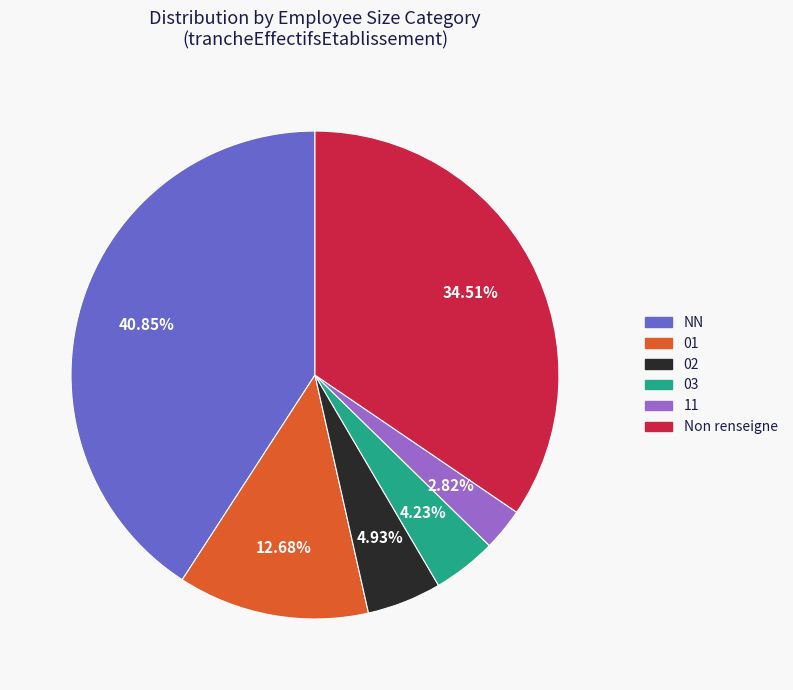

How many segments does this pie chart have?

6